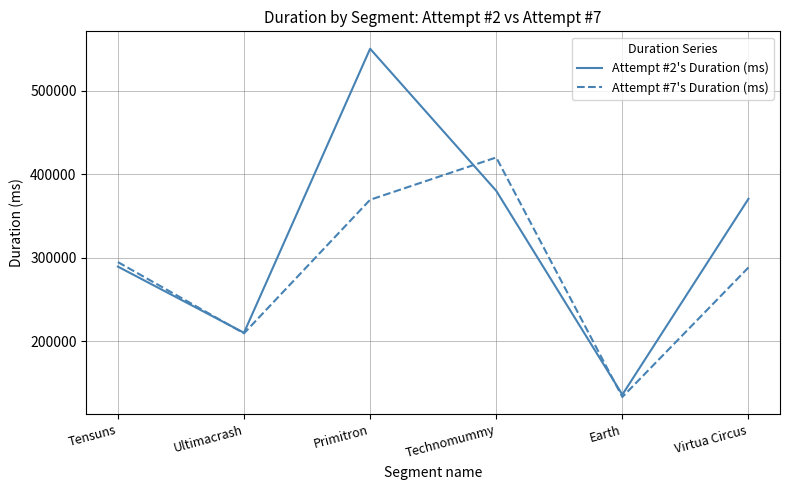

What is the approximate value of Attempt #2's Duration (ms) at Virtua Circus?

370419